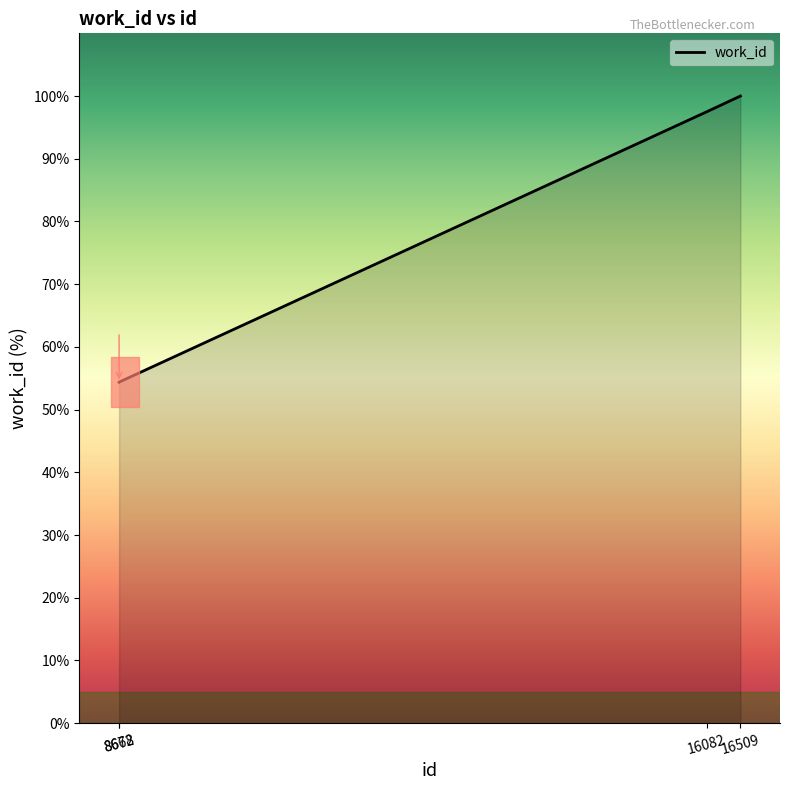

What is the difference between the maximum and minimum values?

45.6